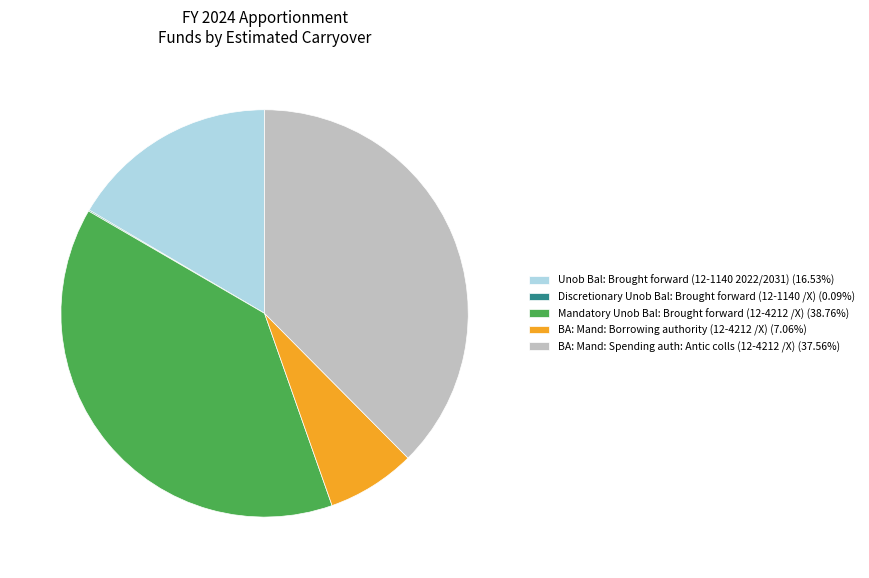

What is the ratio of the value at Unob Bal: Brought forward (12-1140 2022/2031) (16.53%) to the value at BA: Mand: Borrowing authority (12-4212 /X) (7.06%)?

2.3